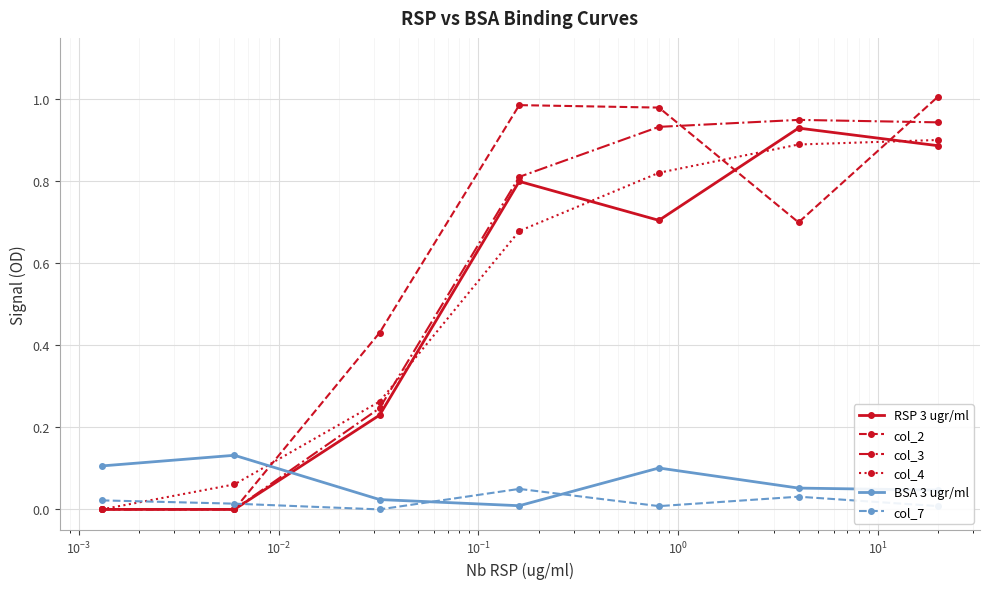

How many interior local peaks does the col_2 series have?

1